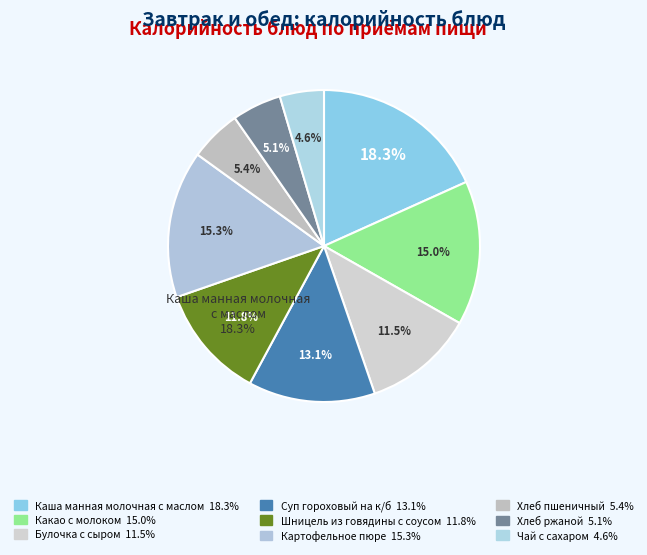

What percentage is NOT represented by Хлеб пшеничный?

94.6%